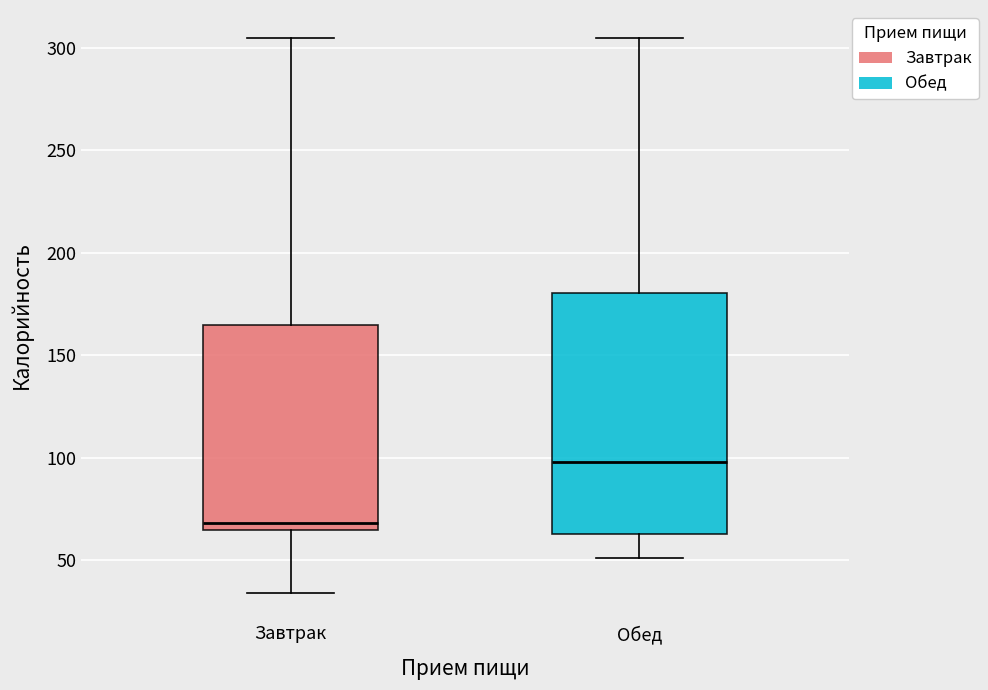

Where does the upper whisker of the box for Обед end on the y-axis? The values are not printed on the chart, so give them approximately, as read against the axis.

305